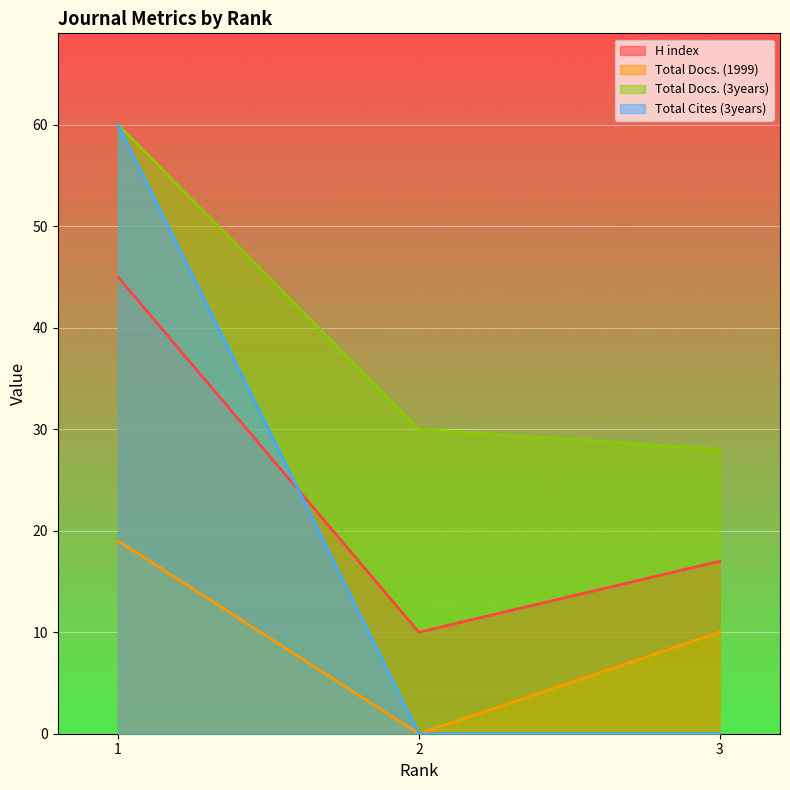

How many values in the H index series exceed 17?

1